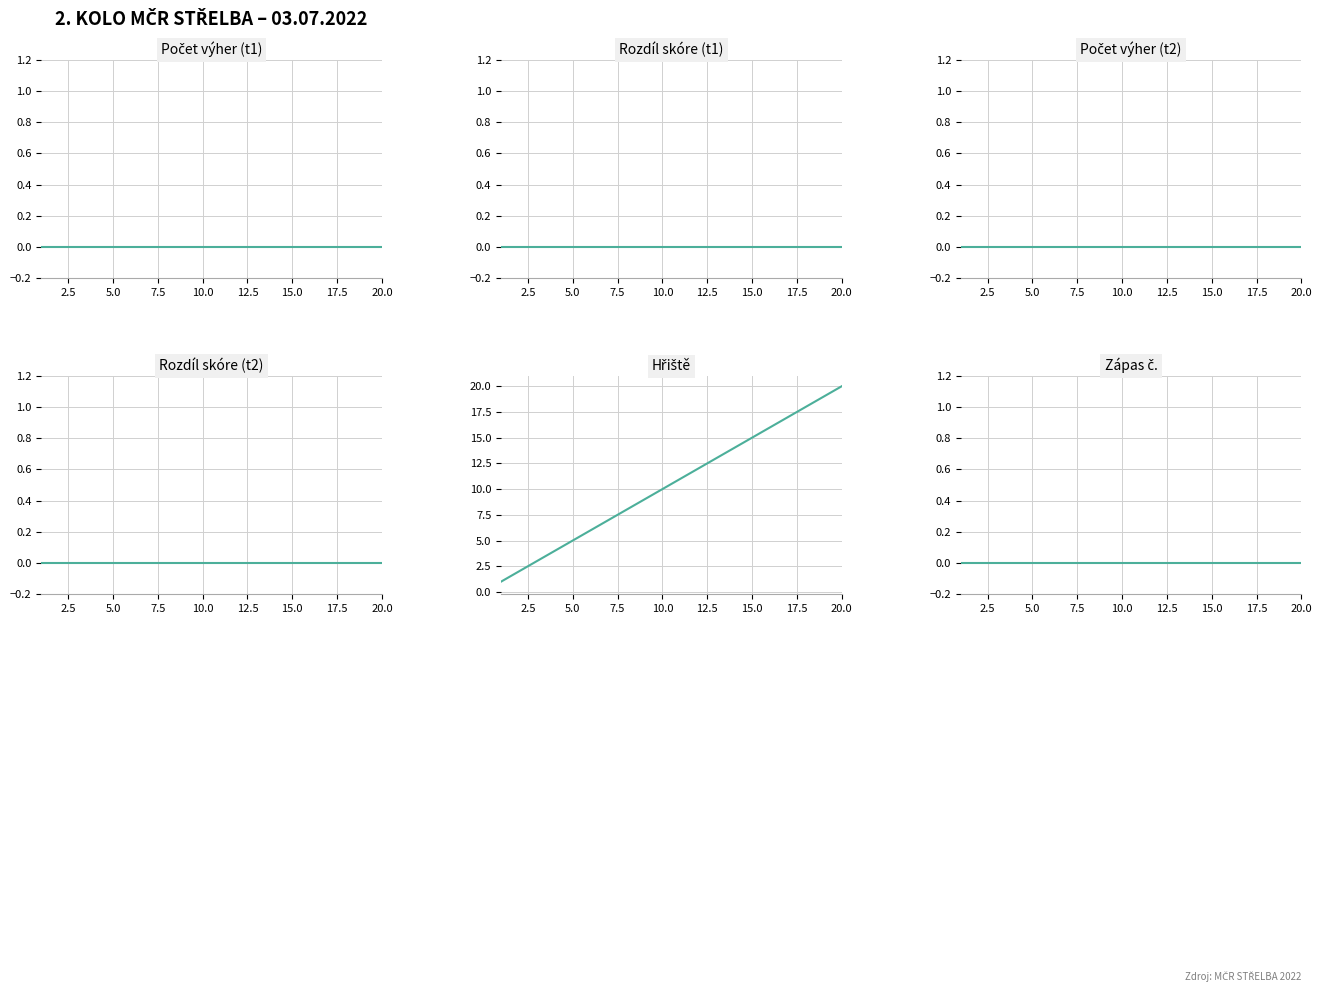

Which series changed the most between 5.0 and 20.0?

Hřiště